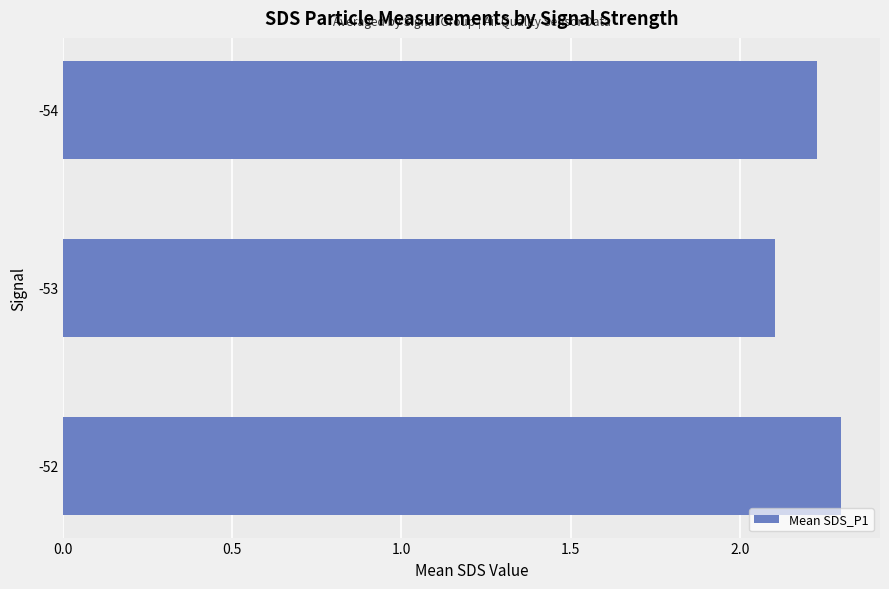

Count the values in the range 2 to 3.

3